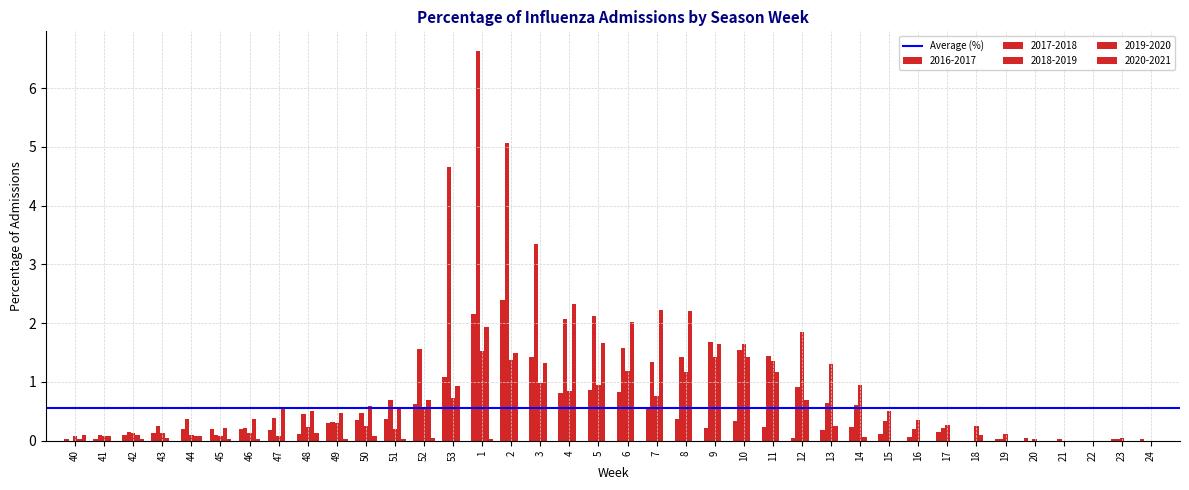

How many series are shown in this chart?

5